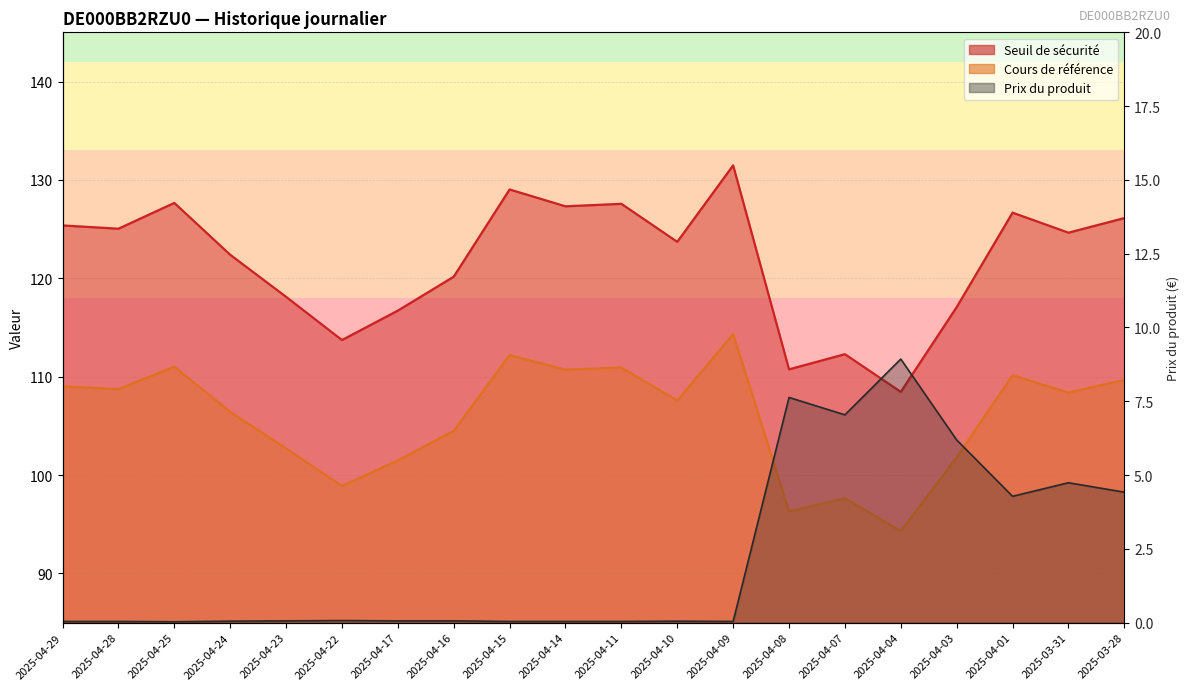

What is the difference between the Cours de référence values at 2025-04-24 and 2025-04-16?

1.9